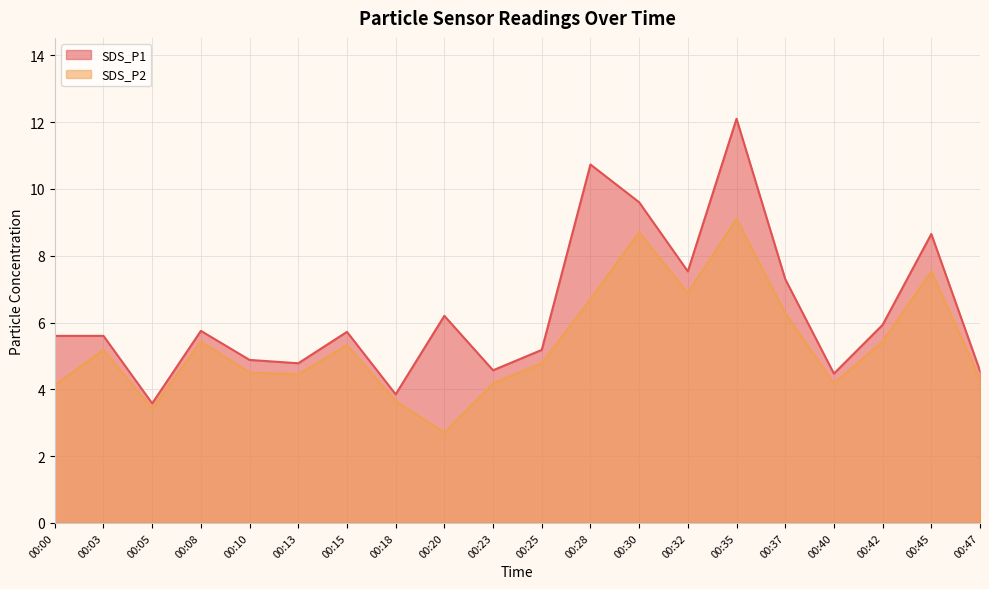

What are all the series names shown in the legend?

SDS_P1, SDS_P2